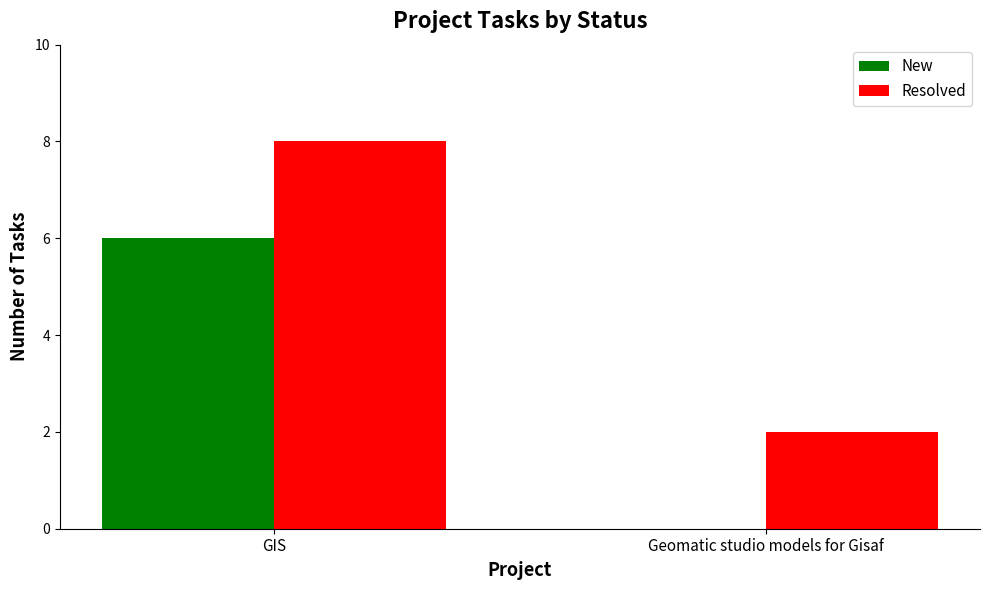

Is the value of Resolved at GIS greater than the value of New at Geomatic studio models for Gisaf?

Yes